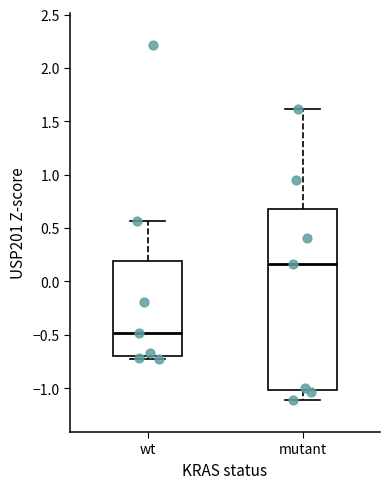

Reading left to right, transcribe this box plot: for each box, give where its median line is, the range the box spans, and where its two whiskers end, as read against the y-axis. The values are not printed on the chart, so give them approximately, as read against the axis.

wt: median -0.50, box -0.70 to 0.20, whiskers -0.70 (just below the box's lower edge) to 0.55
mutant: median 0.15, box -1.00 to 0.70, whiskers -1.10 to 1.60